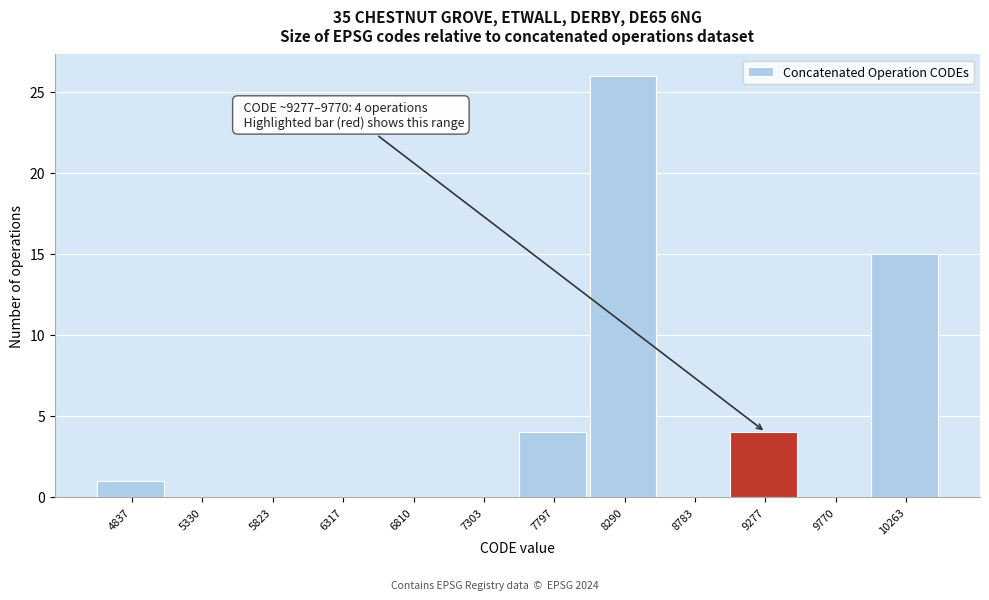

Reading left to right, list all the values displayed in this chart.

4837=1	5330=0	5823=0	6317=0	6810=0	7303=0	7797=4	8290=26	8783=0	9277=4	9770=0	10263=15